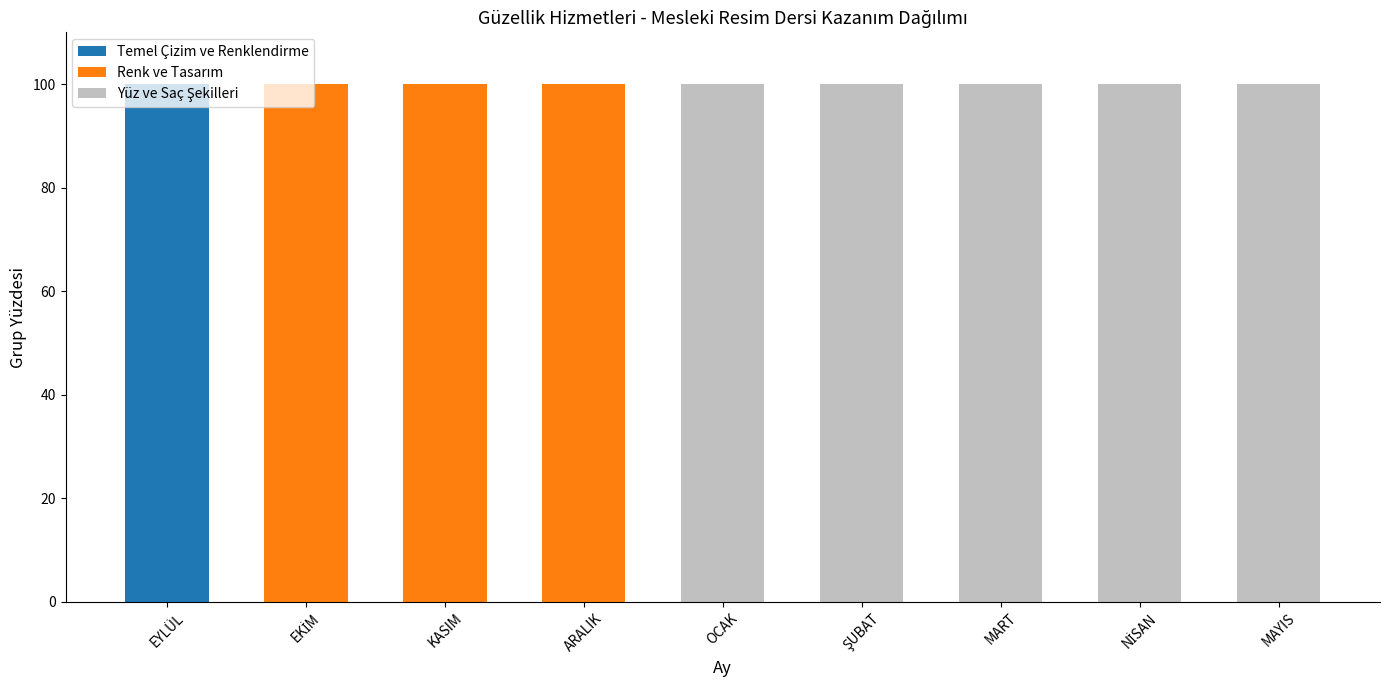

How many distinct data groups are displayed?

3